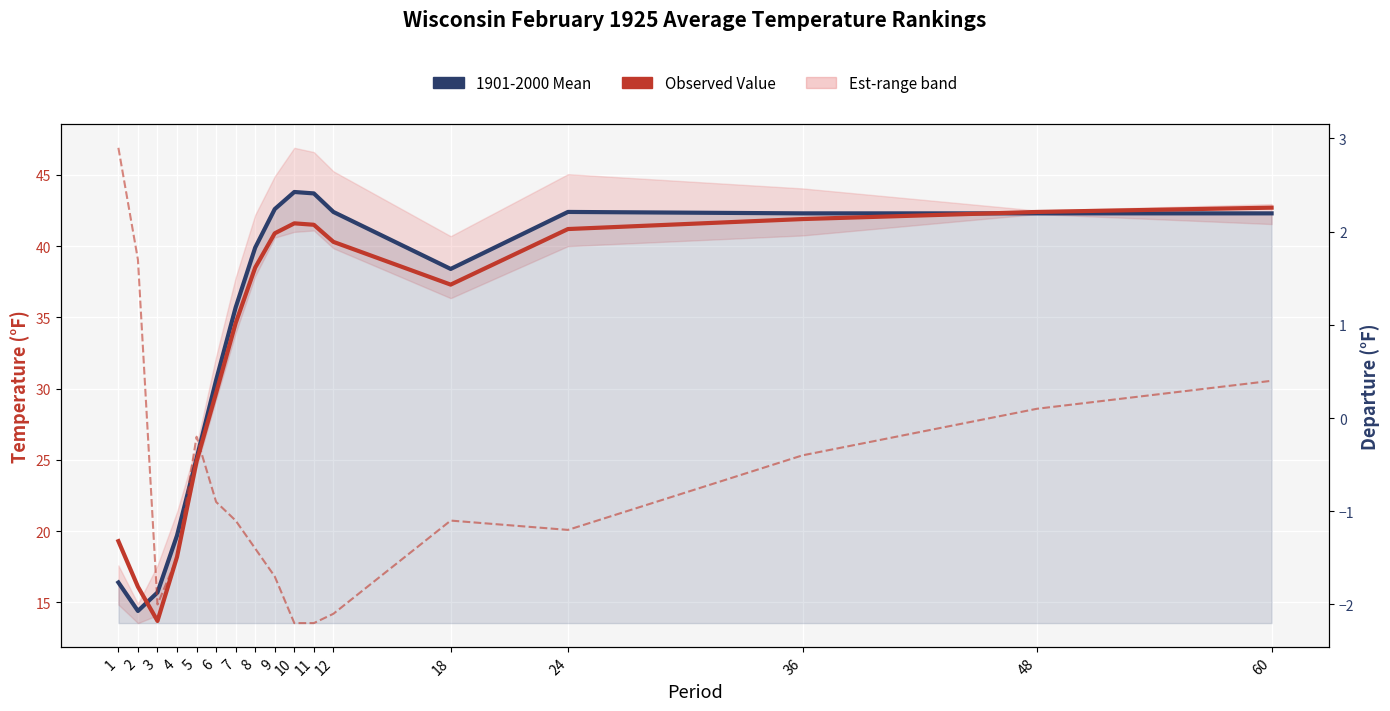

What is the sum of all Observed Value values?

564.8